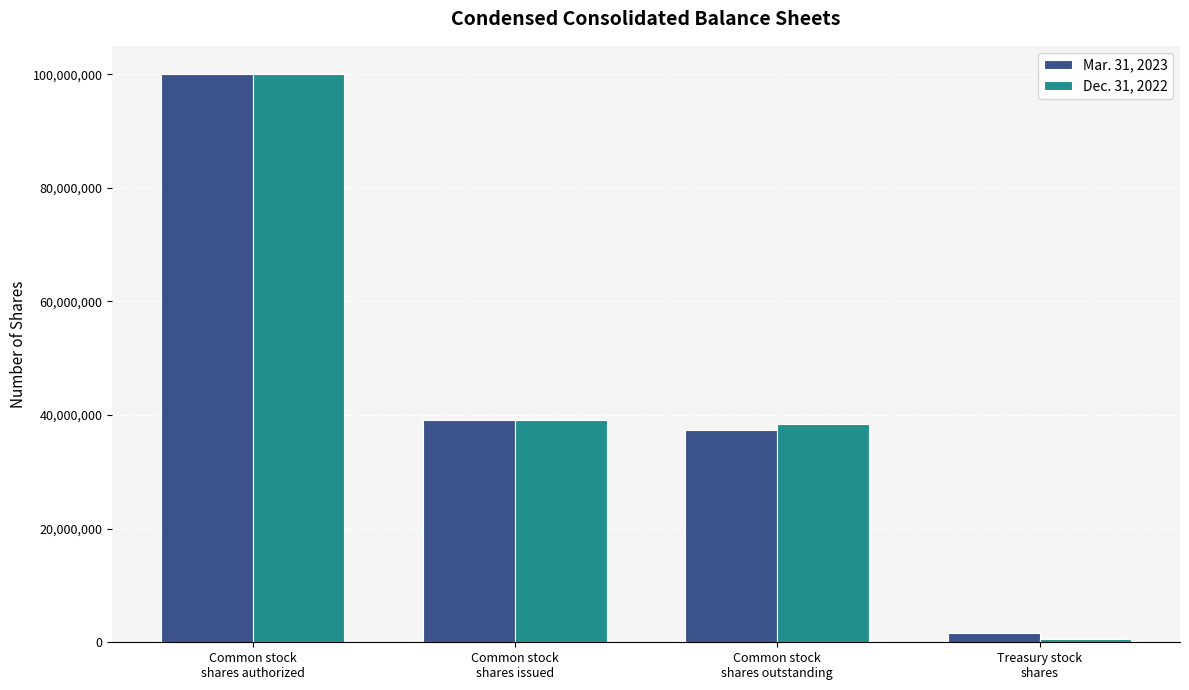

What is the difference between the maximum and minimum values in the Dec. 31, 2022 series?

99418254